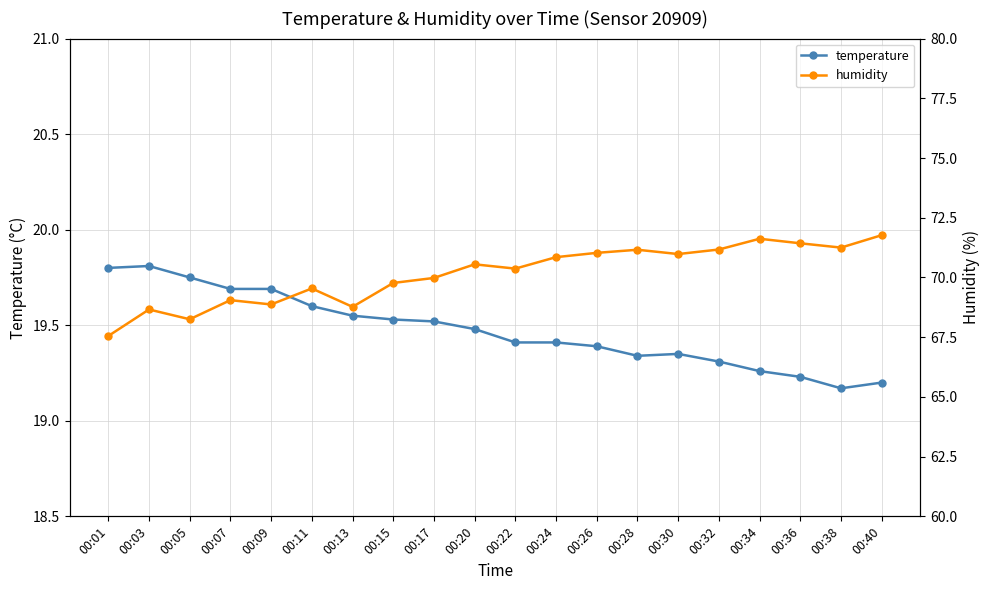

What is the total value across all series at 00:38?

90.4